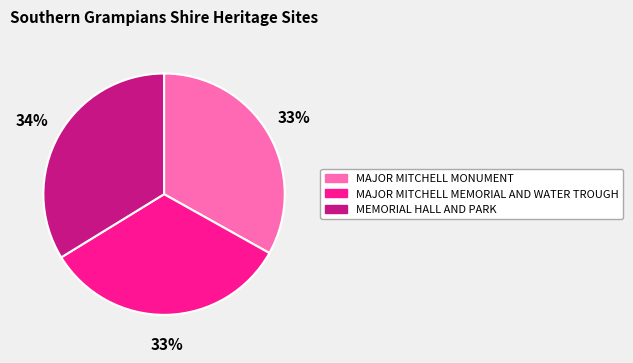

Do MAJOR MITCHELL MEMORIAL AND WATER TROUGH and MAJOR MITCHELL MONUMENT together represent more than half of the pie?

Yes